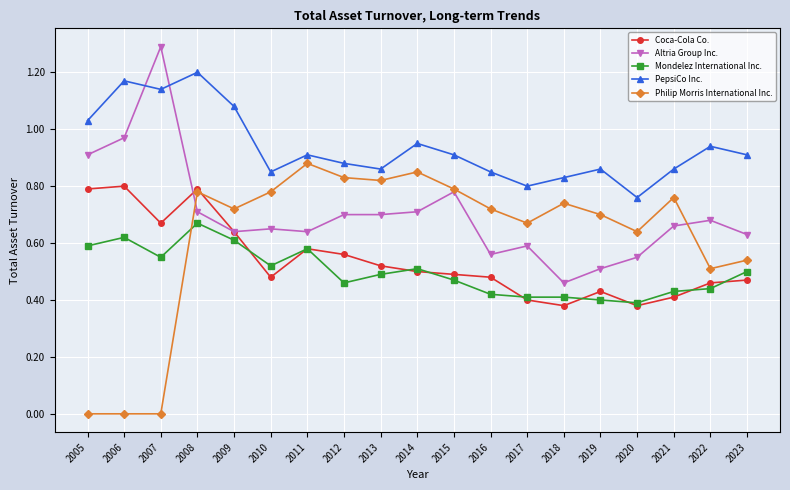

What is the total value across all series at 2015?

3.4